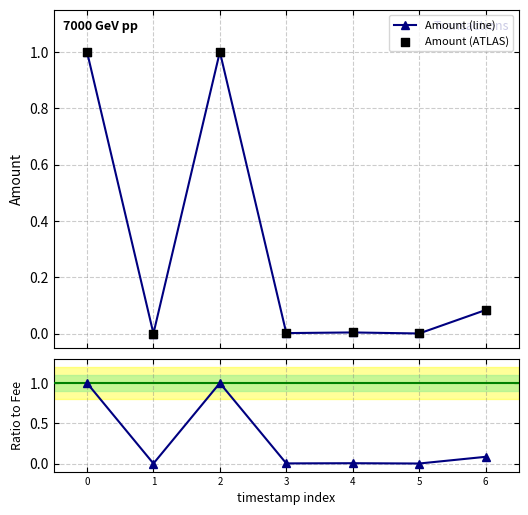

Which series has the widest spread of Y values?

Amount (line)